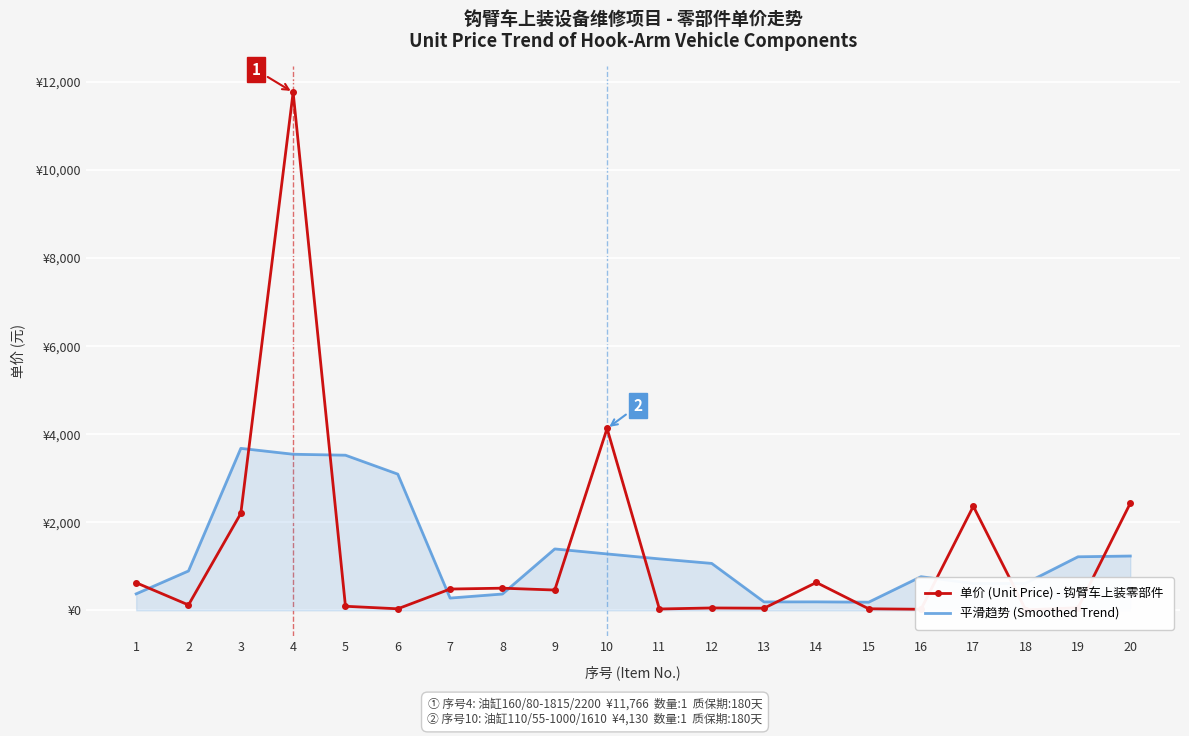

How many times do 单价 (Unit Price) - 钩臂车上装零部件 and 平滑趋势 (Smoothed Trend) cross each other?

12